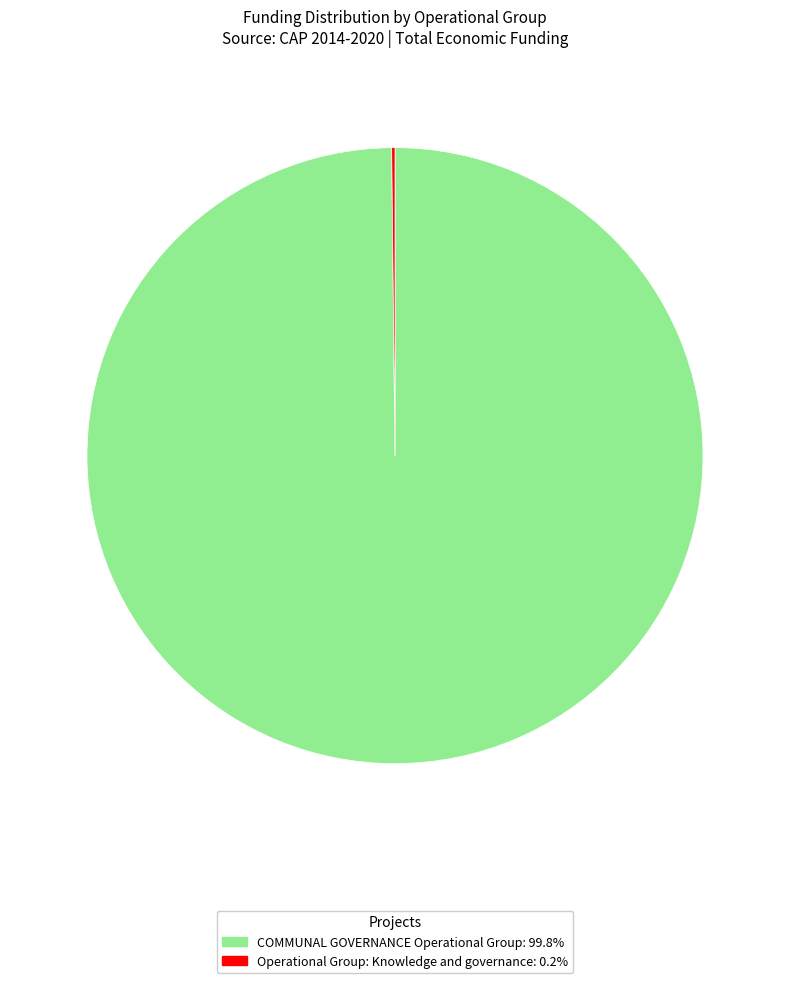

Is there a majority slice in this chart?

Yes